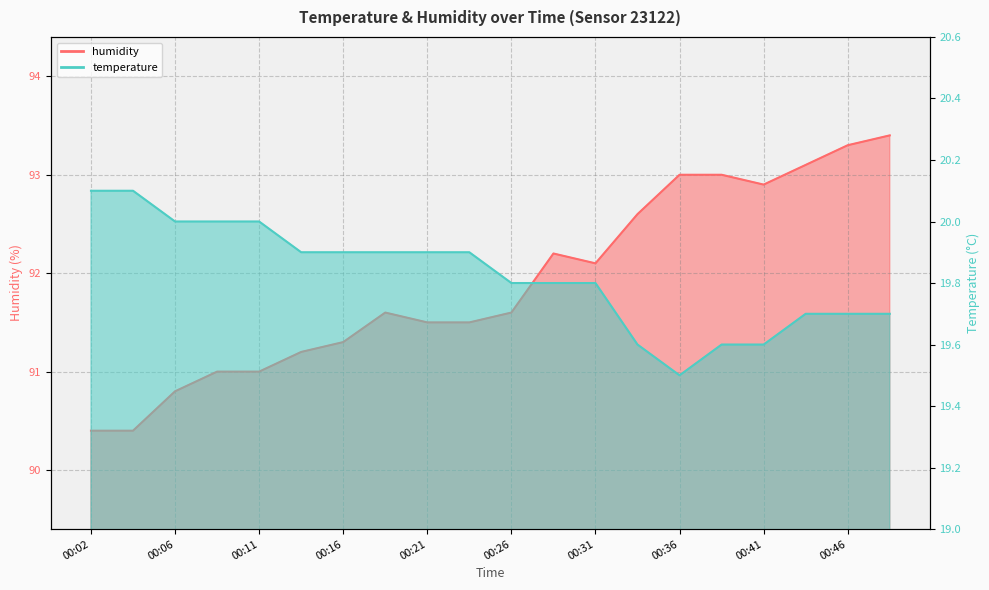

Which has a higher value, 00:02 or 00:21?

00:02